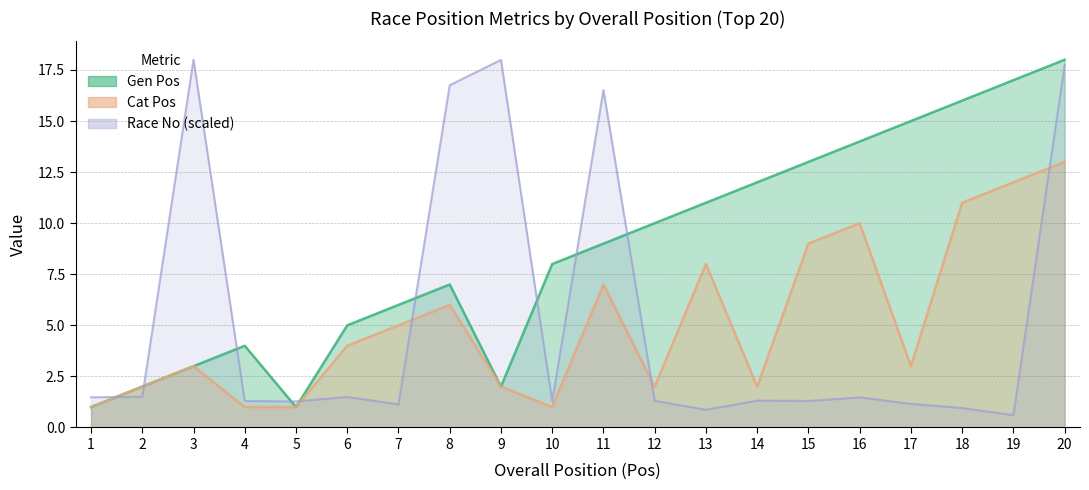

Reading left to right, list all the values displayed in this chart.

Gen Pos: 1=1.0	2=2.0	3=3.0	4=4.0	5=1.0	6=5.0	7=6.0	8=7.0	9=2.0	10=8.0	11=9.0	12=10.0	13=11.0	14=12.0	15=13.0	16=14.0	17=15.0	18=16.0	19=17.0	20=18.0
Cat Pos: 1=1.0	2=2.0	3=3.0	4=1.0	5=1.0	6=4.0	7=5.0	8=6.0	9=2.0	10=1.0	11=7.0	12=2.0	13=8.0	14=2.0	15=9.0	16=10.0	17=3.0	18=11.0	19=12.0	20=13.0
Race No: 1=1.5	2=1.5	3=18.0	4=1.3	5=1.3	6=1.5	7=1.1	8=16.8	9=18.0	10=1.3	11=16.5	12=1.3	13=0.9	14=1.3	15=1.3	16=1.5	17=1.2	18=1.0	19=0.6	20=17.7